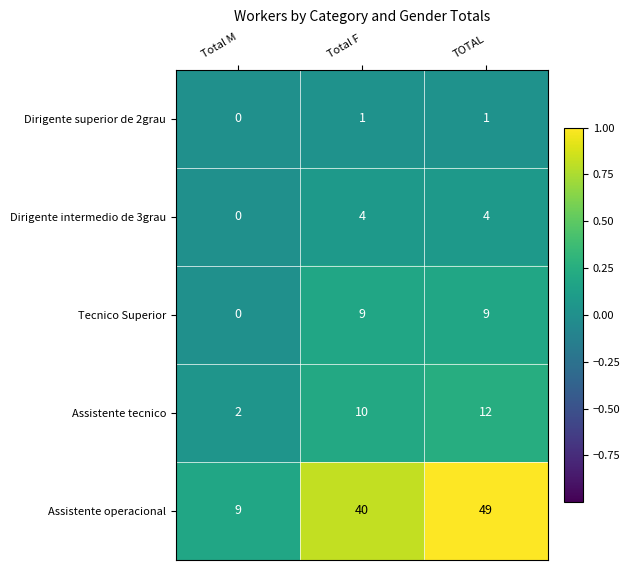

Count the Dirigente intermedio de 3grau values in the range 0 to 4.

3